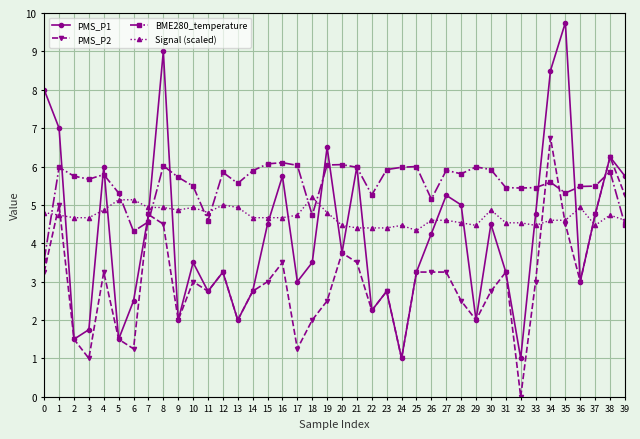

Count the number of data series in this chart.

4